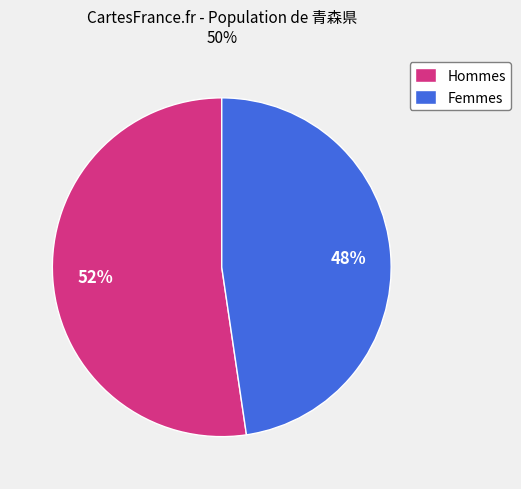

Is the sum of Hommes and Femmes greater than half?

Yes